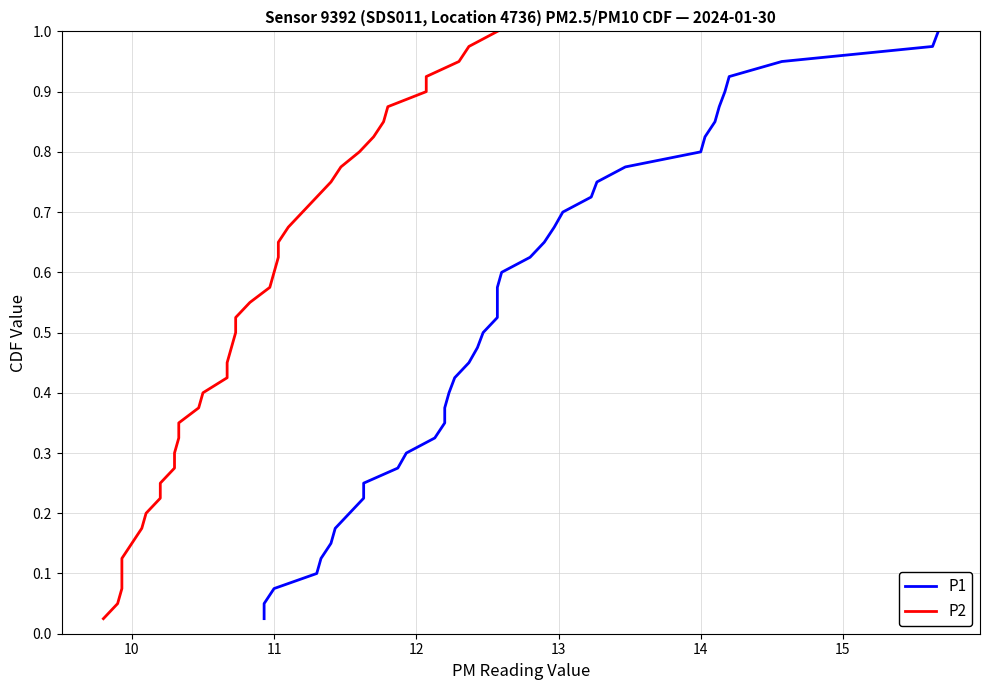

Is the value of P2 at 11 greater than the value of P1 at 16?

No